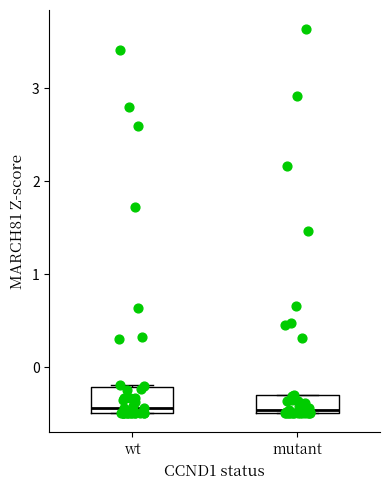

Where is the lower edge of the box for wt on the y-axis? The values are not printed on the chart, so give them approximately, as read against the axis.

-0.5